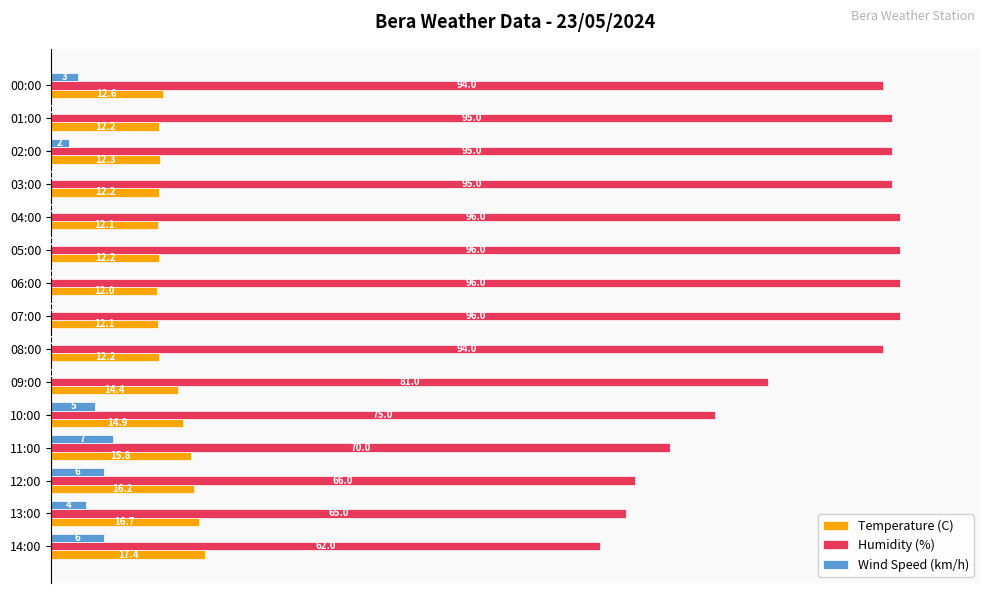

The value of Humidity (%) at 13:00 is 65.0. True or false?

True